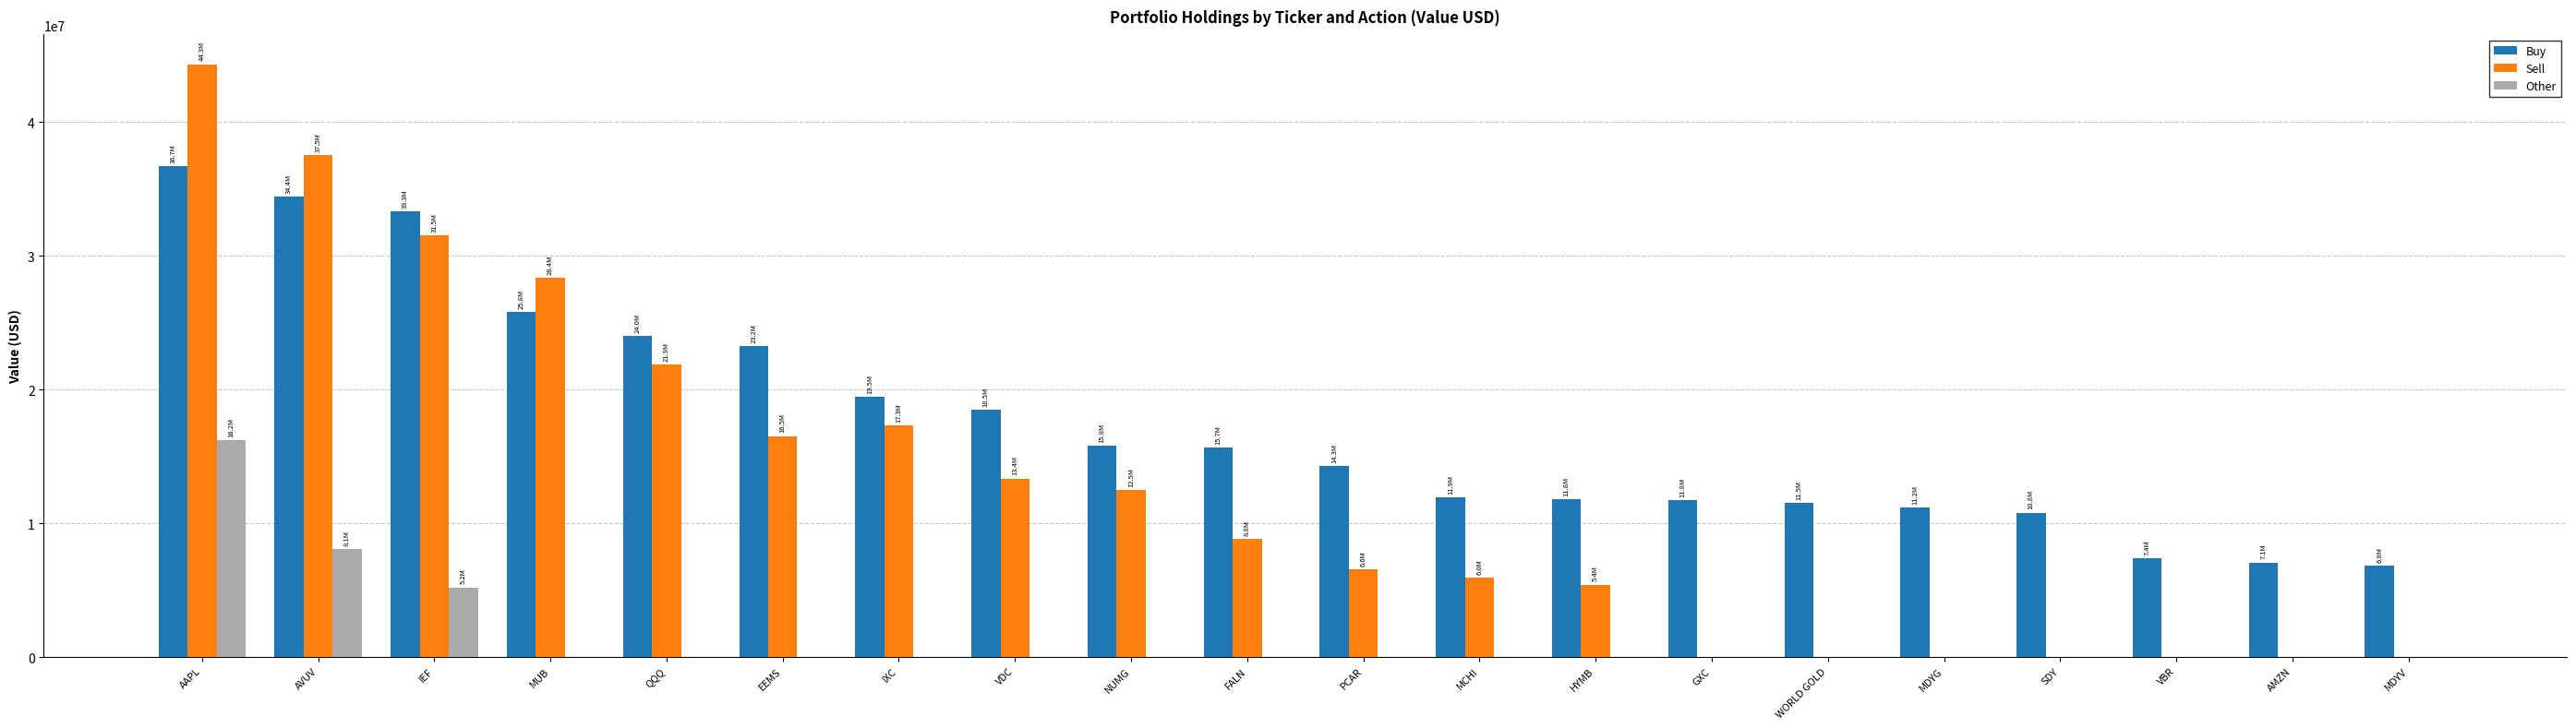

What is the sum of the Buy values at FALN and MDYG?

26830000